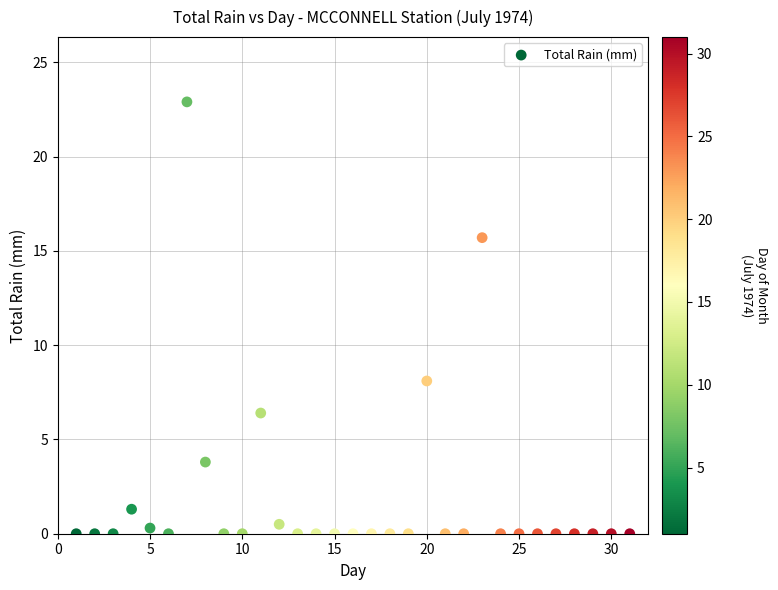

What is the range of Y values (max minus min)?

22.9